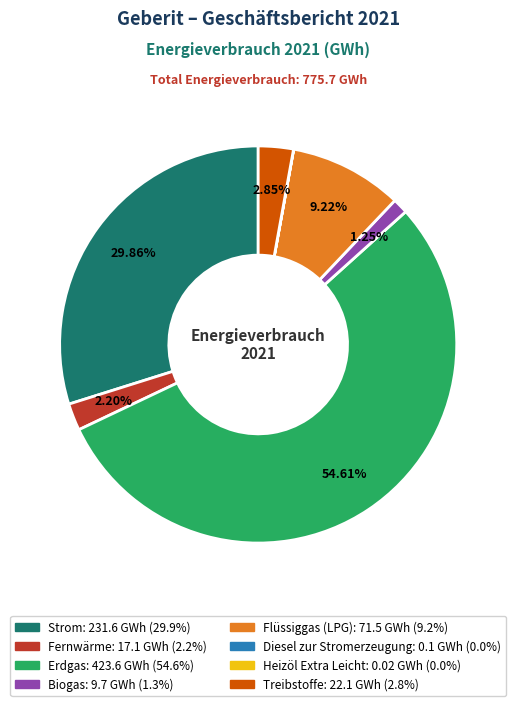

What percentage is the Biogas slice, to the nearest percent?

1%